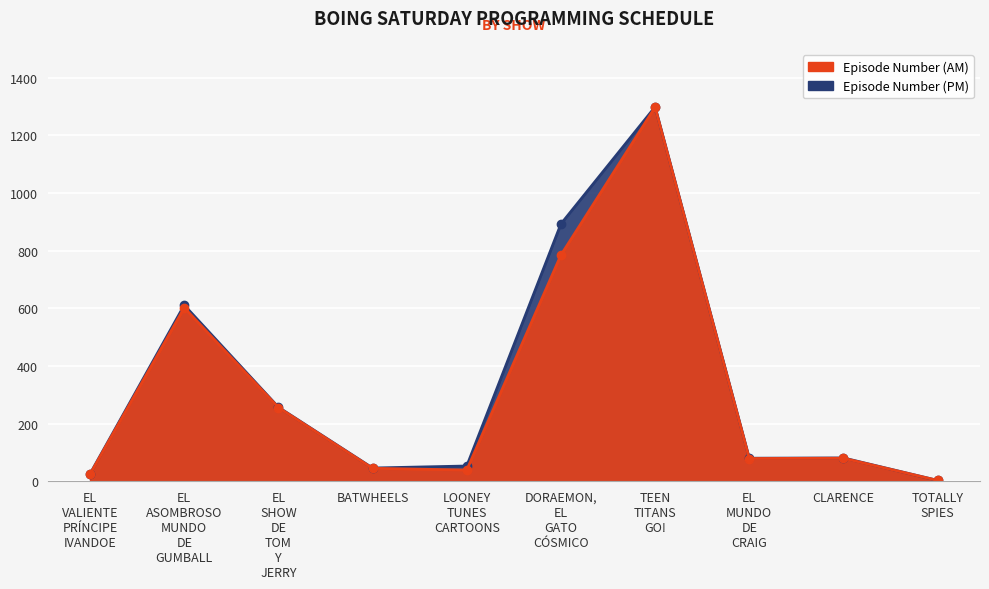

Which series has the widest spread of values?

Episode Number (PM)